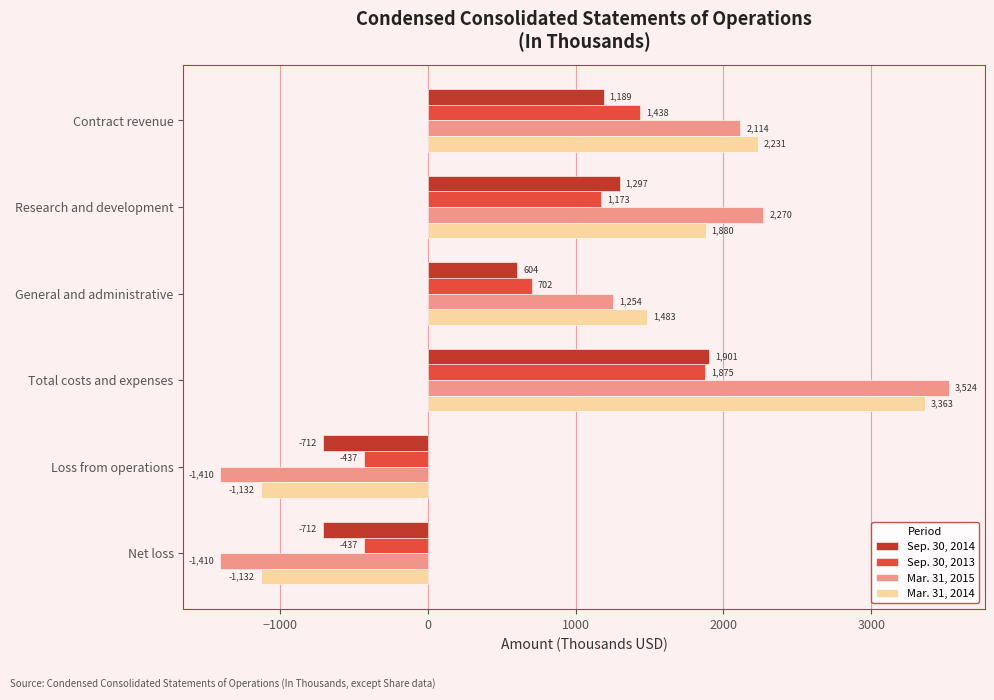

What is the total value across all series at Research and development?

6620